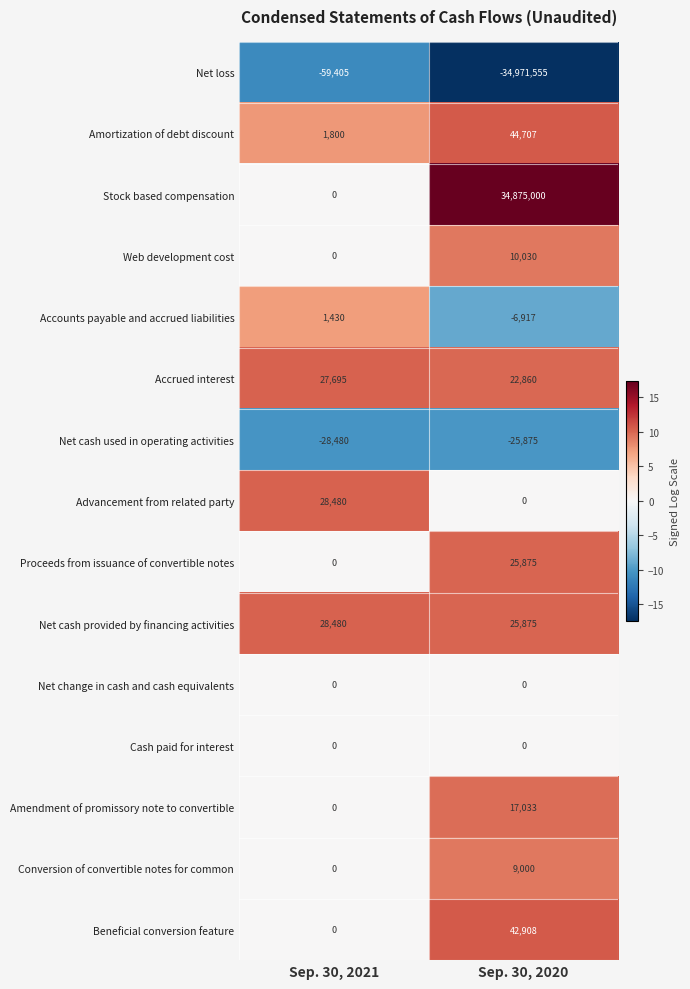

How many data points does each series have?

2